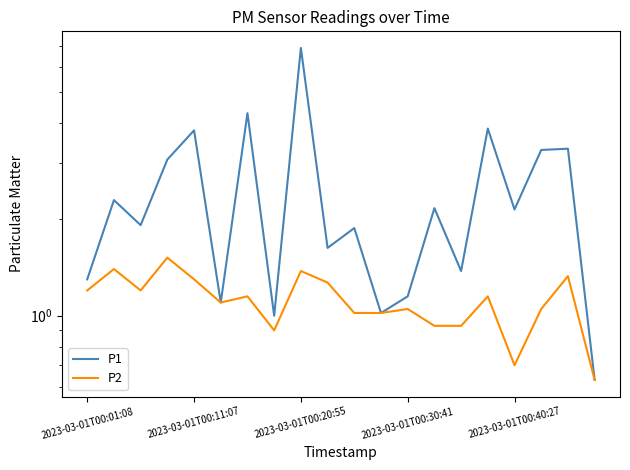

Is it true that P2 equals 1.5 at 10?

False